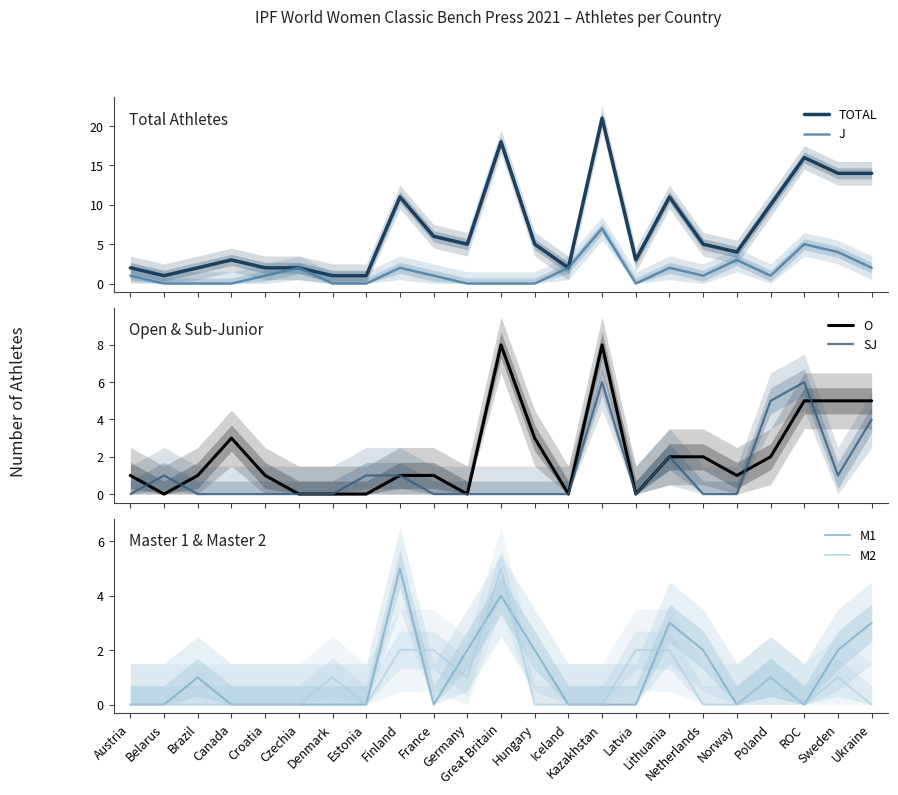

At which category does M2 reach its first local valley?

Estonia